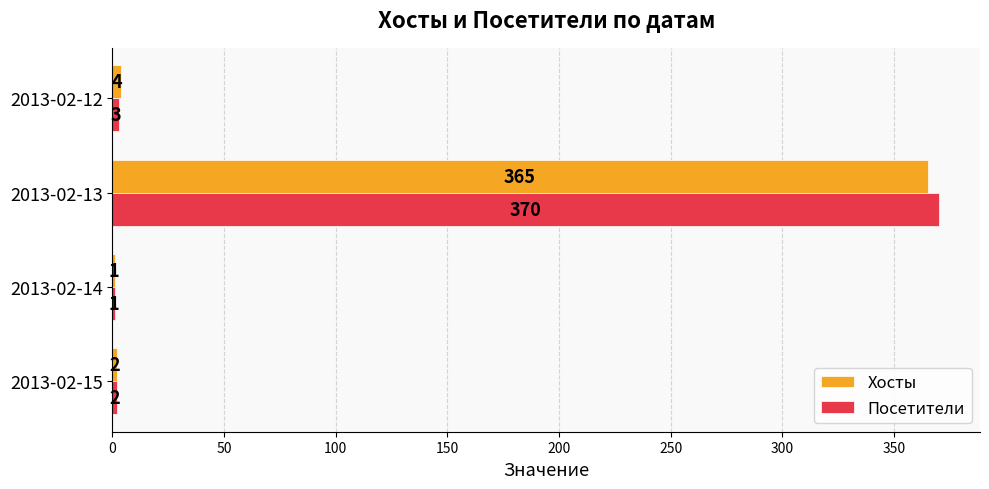

True or false: Хосты has a value of 2 at 2013-02-15.

True